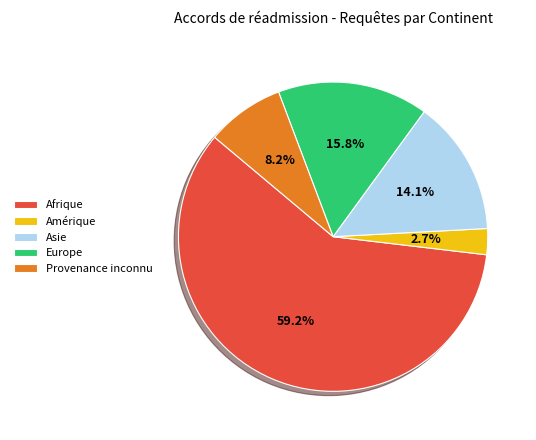

Is the sum of Asie and Amérique greater than half?

No